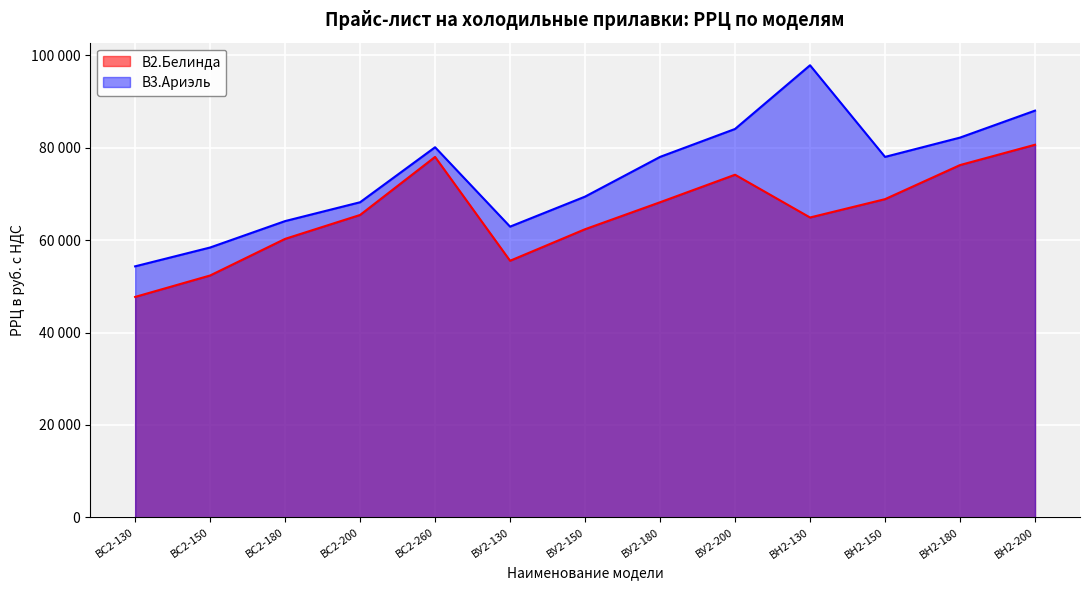

What is the difference between the second highest and minimum values in the В2.Белинда series?

30320